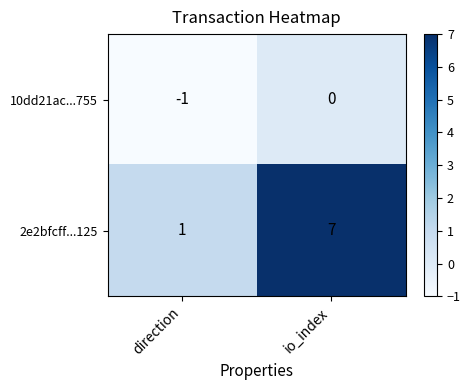

Which series has the largest total across all categories?

2e2bfcff...125